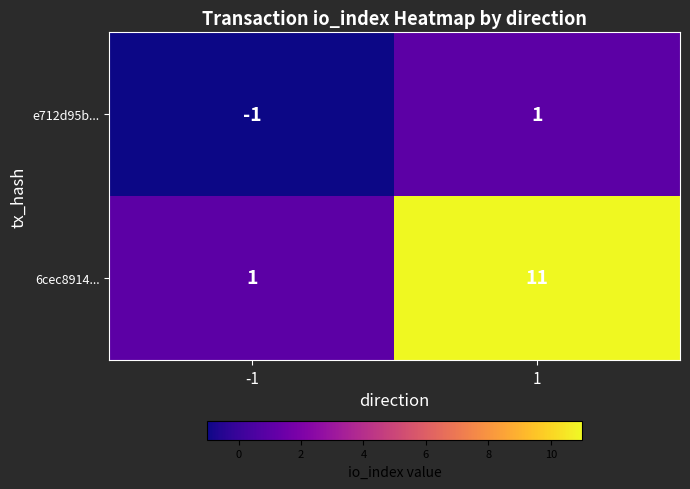

What is the spread (max minus min) of values at 1?

10